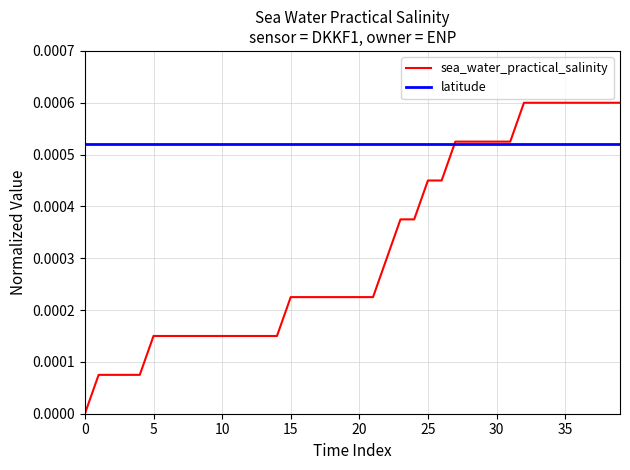

True or false: latitude and sea_water_practical_salinity intersect in this chart.

True